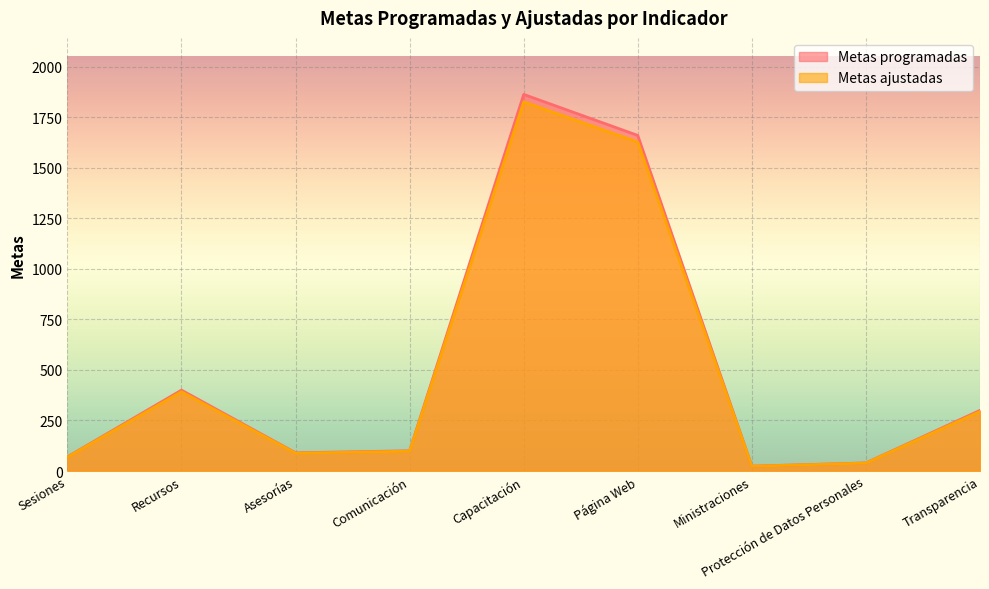

What position from the right is Ministraciones?

3